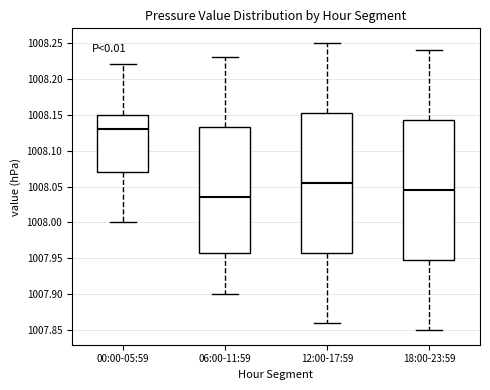

Which box's median line is the highest?

00:00-05:59